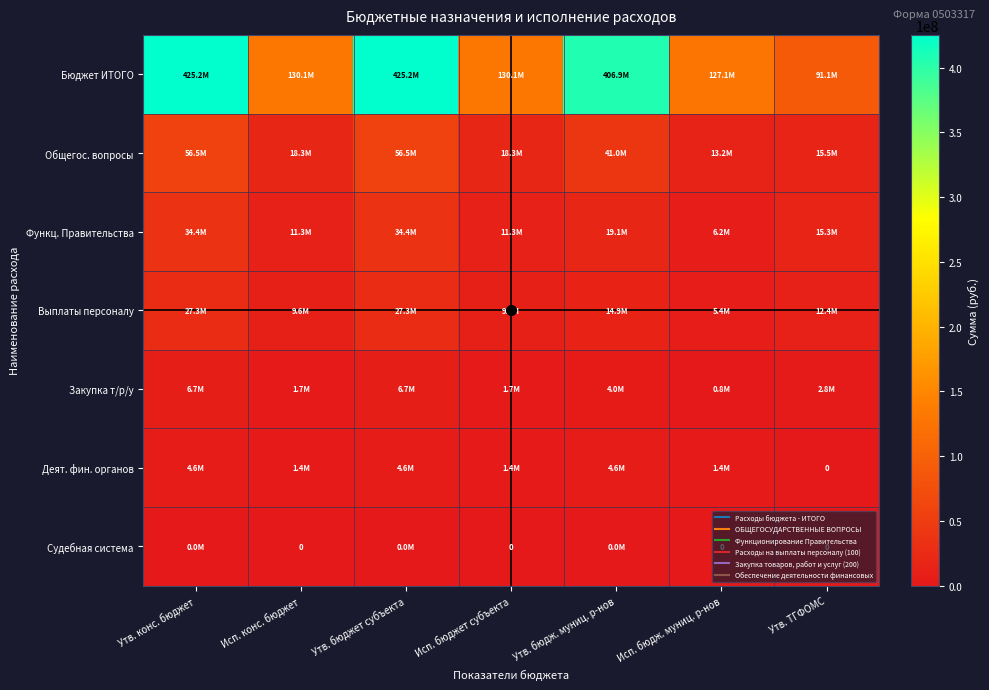

Which series has the widest spread of values?

Бюджет ИТОГО